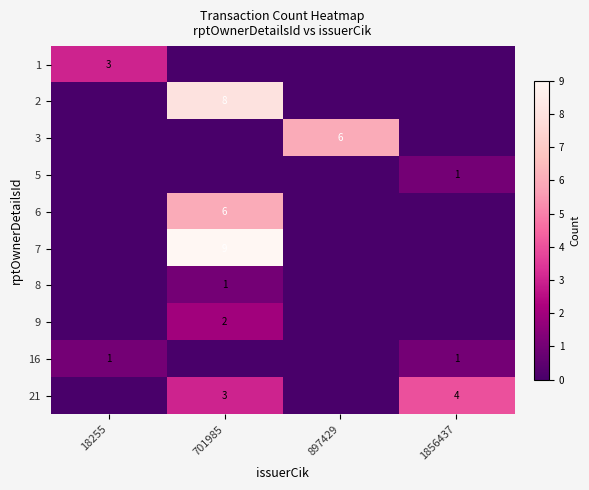

The value of 16 at 1856437 is 0. True or false?

False